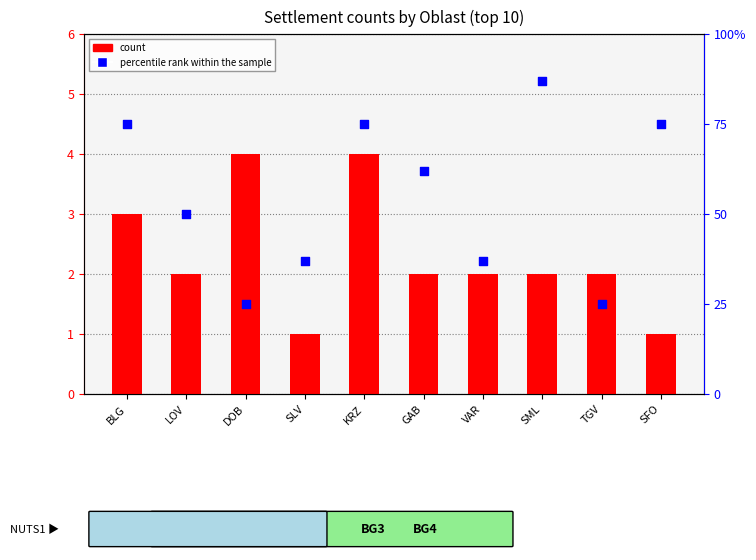

What is the total value across all series at DOB?

29